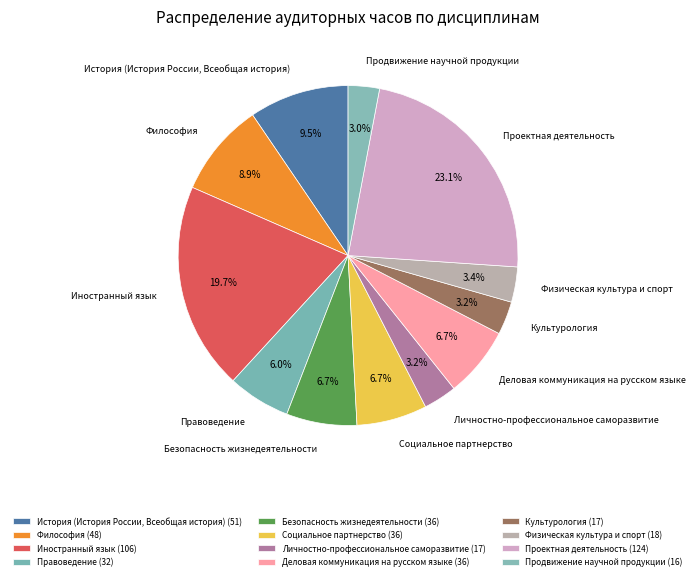

How many slices are in this pie chart?

12